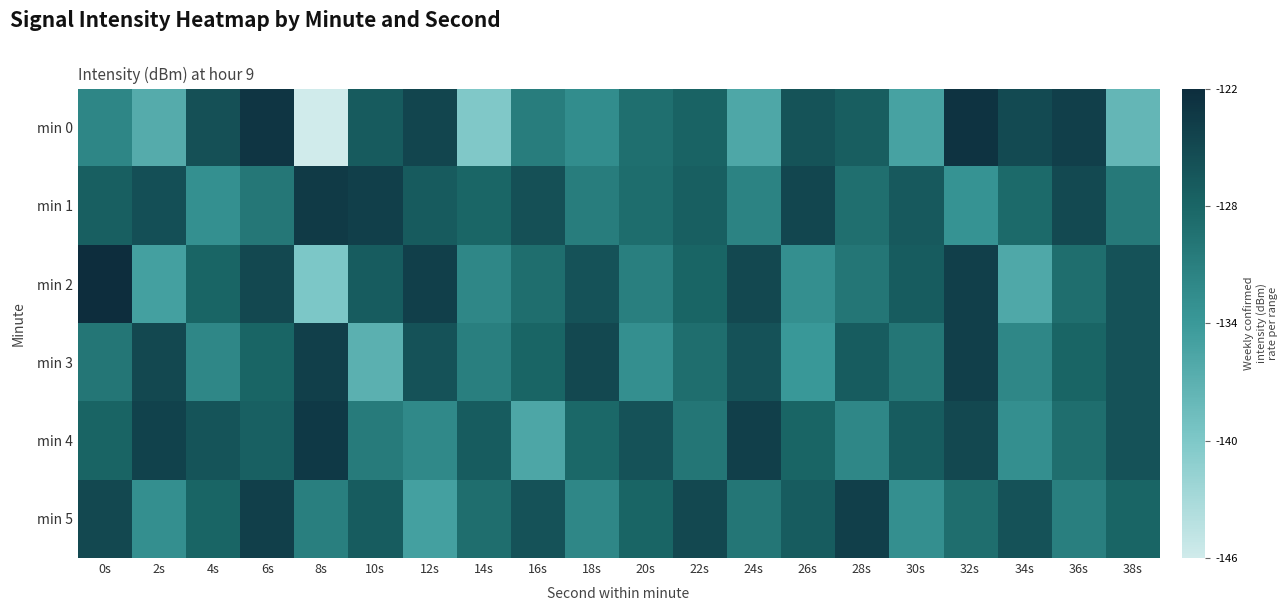

At 8s, list the series in order from smallest to largest.

min 0, min 2, min 5, min 3, min 1, min 4